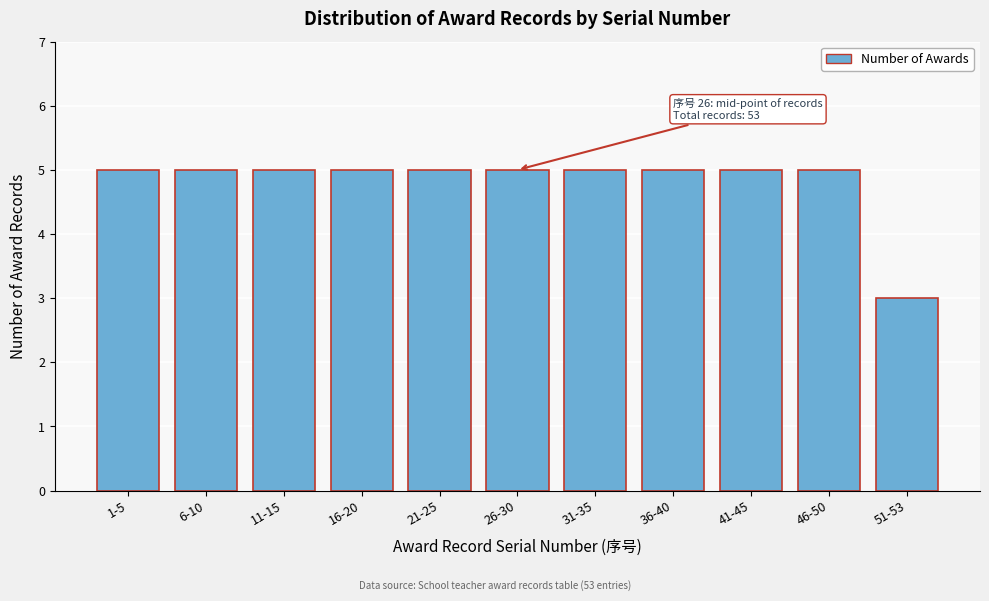

Reading left to right, list all the values displayed in this chart.

1-5=5	6-10=5	11-15=5	16-20=5	21-25=5	26-30=5	31-35=5	36-40=5	41-45=5	46-50=5	51-53=3